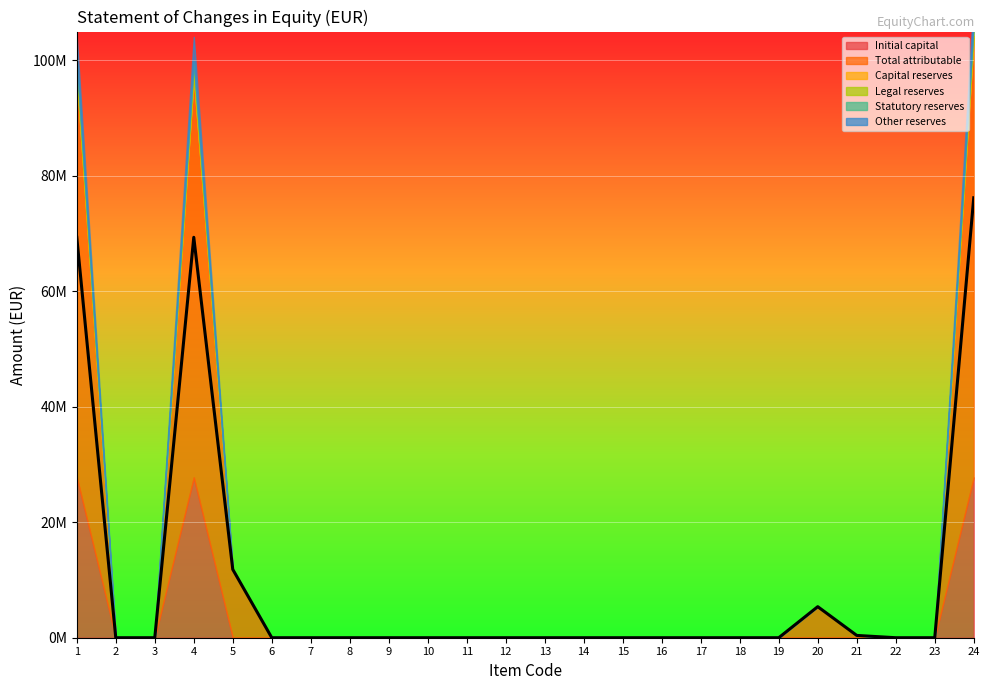

How many values in Legal reserves are above zero?

3